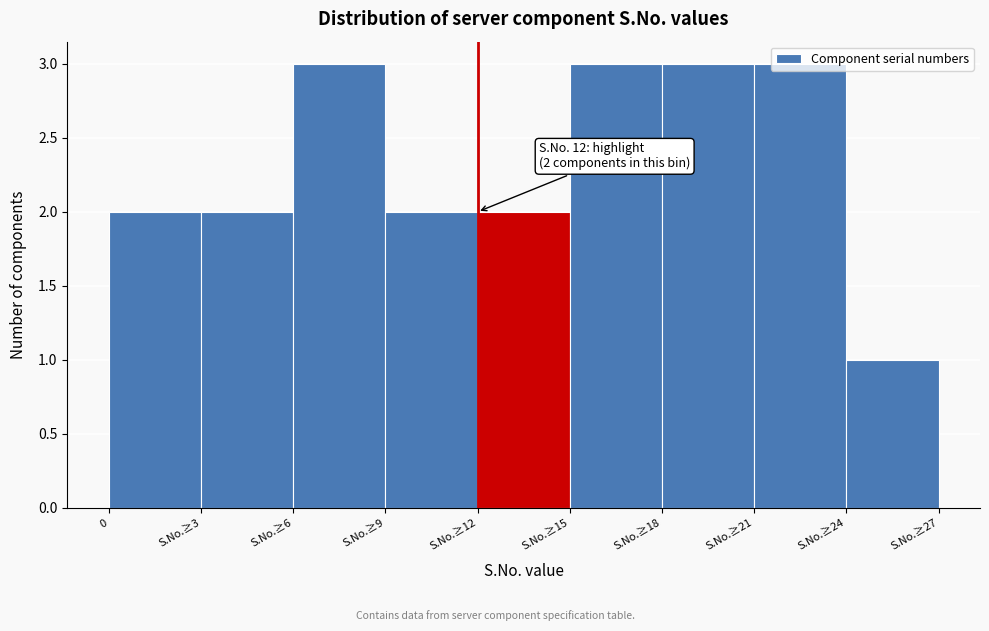

Is it true that the value at S.No.≥24 is 1?

True